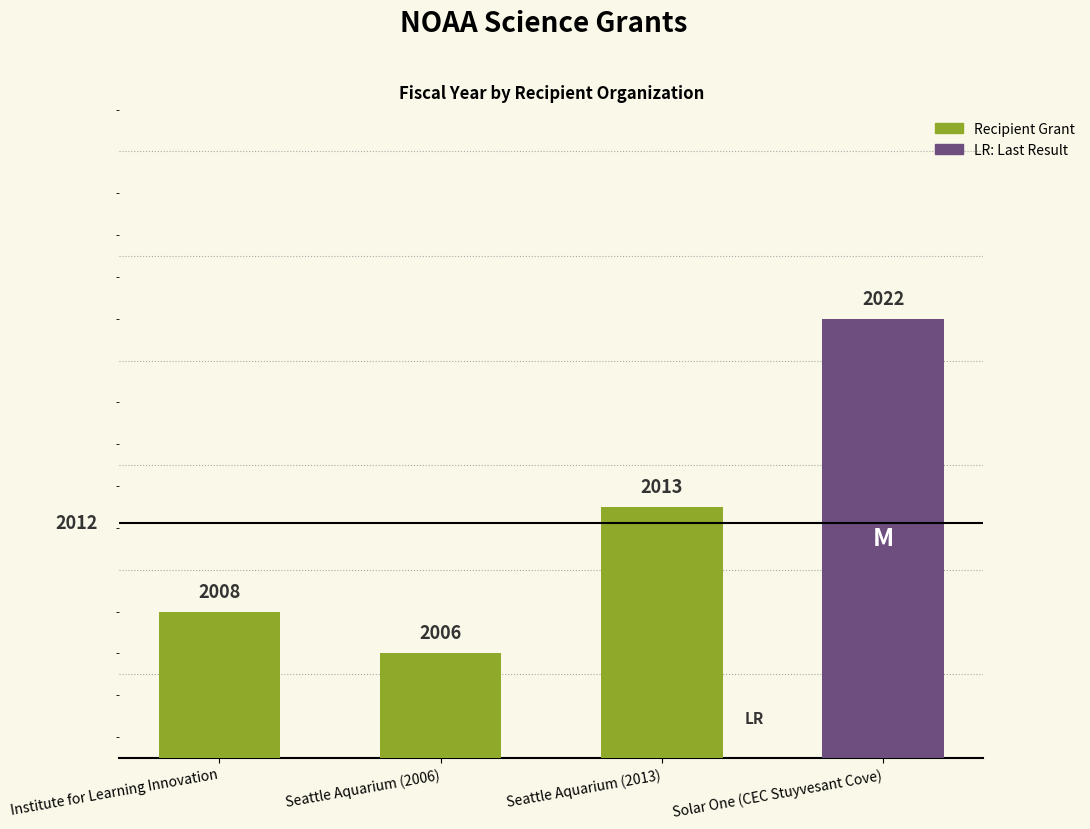

Rank the categories by value from lowest to highest.

Seattle Aquarium (2006), Institute for Learning Innovation, Seattle Aquarium (2013), Solar One (CEC Stuyvesant Cove)